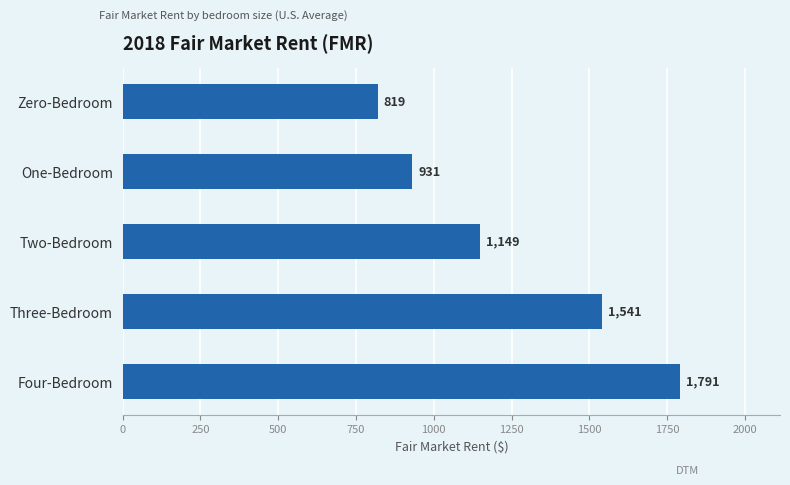

What is the label of the 5th bar from the top?

Four-Bedroom